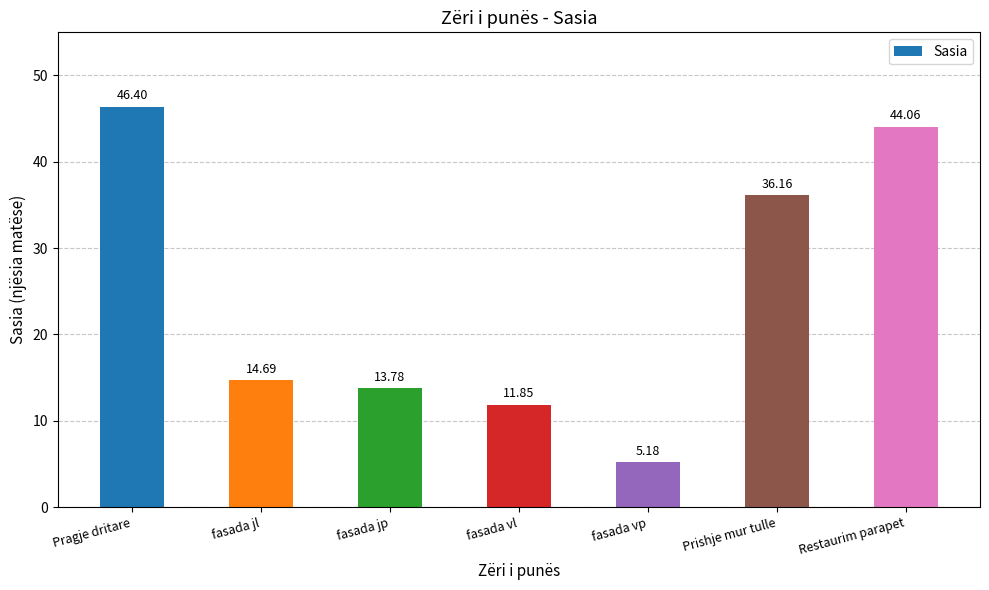

Count the number of data series in this chart.

1